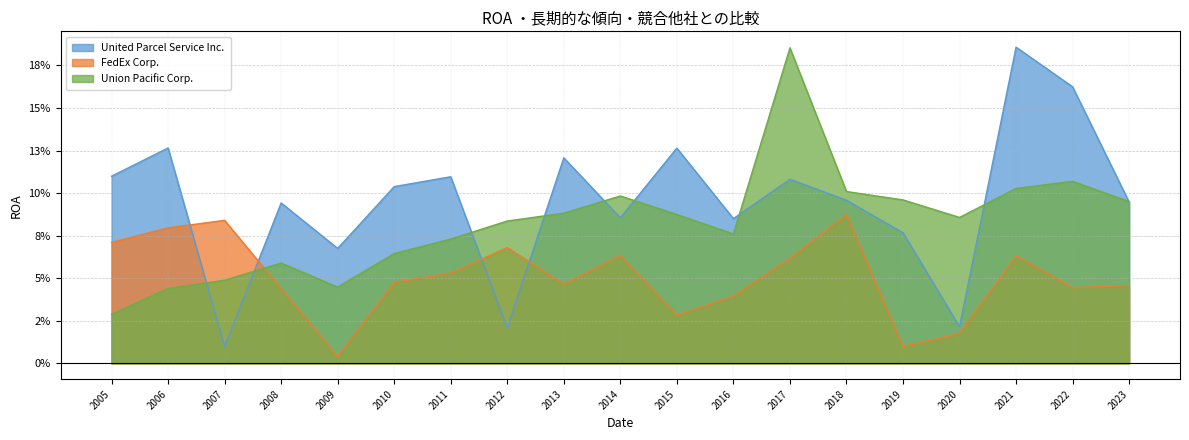

What are all the series names shown in the legend?

United Parcel Service Inc., FedEx Corp., Union Pacific Corp.